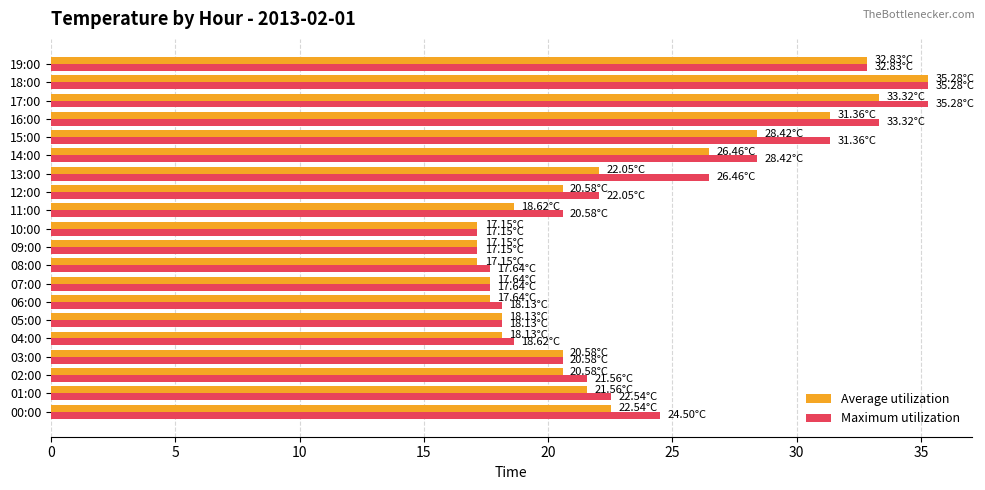

What is the maximum value shown in the chart?

35.3